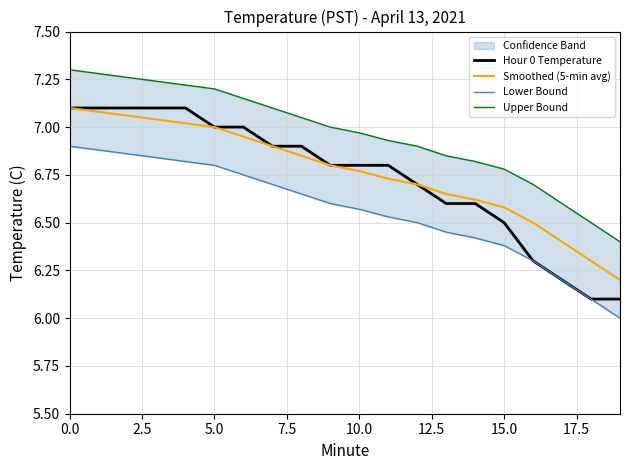

Is it true that Hour 0 Temperature equals 6.5 at 15.0?

True